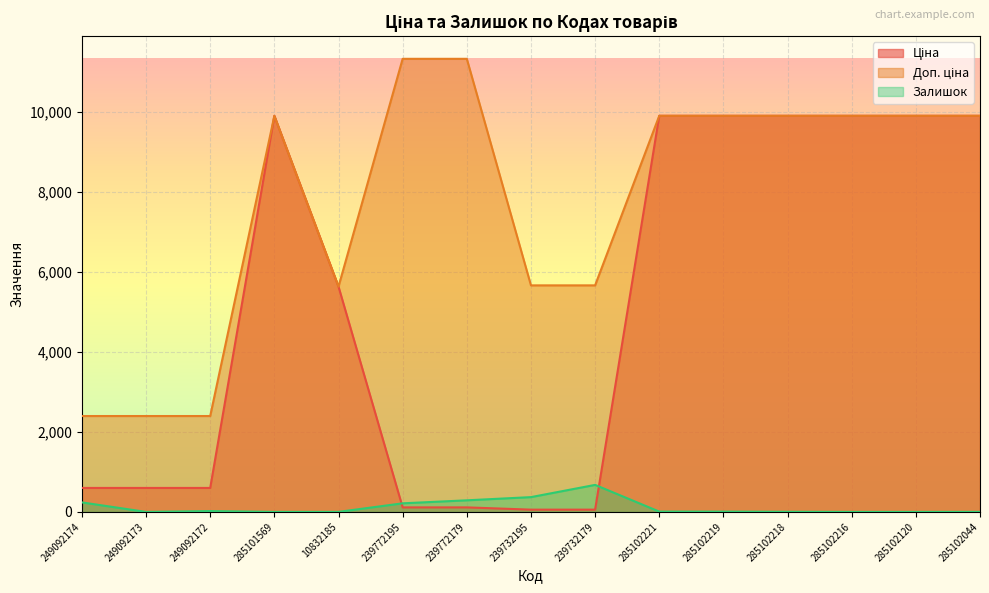

List the labels in order of Доп. ціна value, largest first.

239772195, 239772179, 285101569, 285102221, 285102219, 285102218, 285102216, 285102120, 285102044, 239732195, 239732179, 10832185, 249092174, 249092173, 249092172